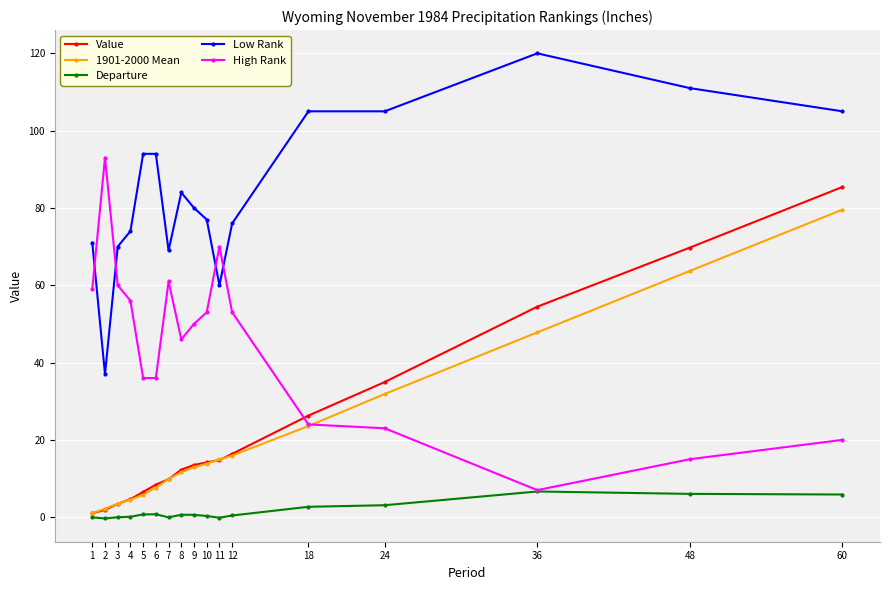

What is the difference between the maximum and minimum values in the Departure series?

7.0